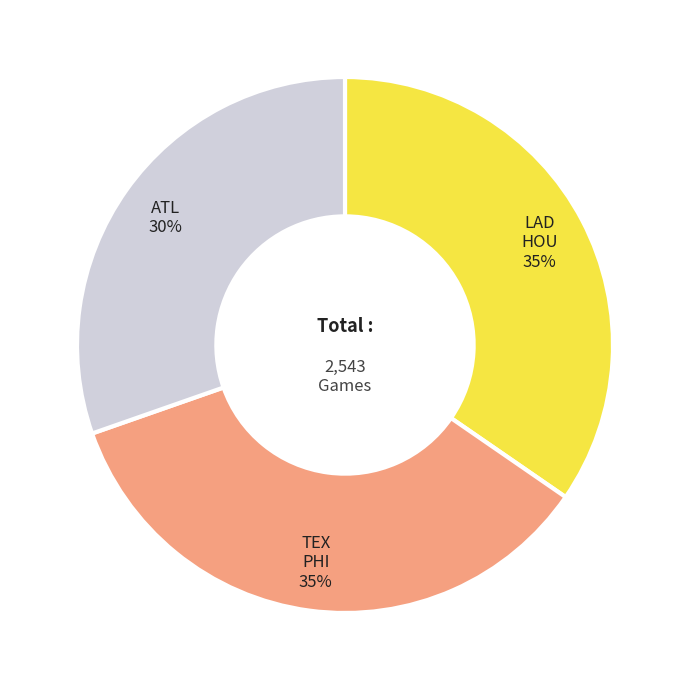

Is there a majority slice in this chart?

No